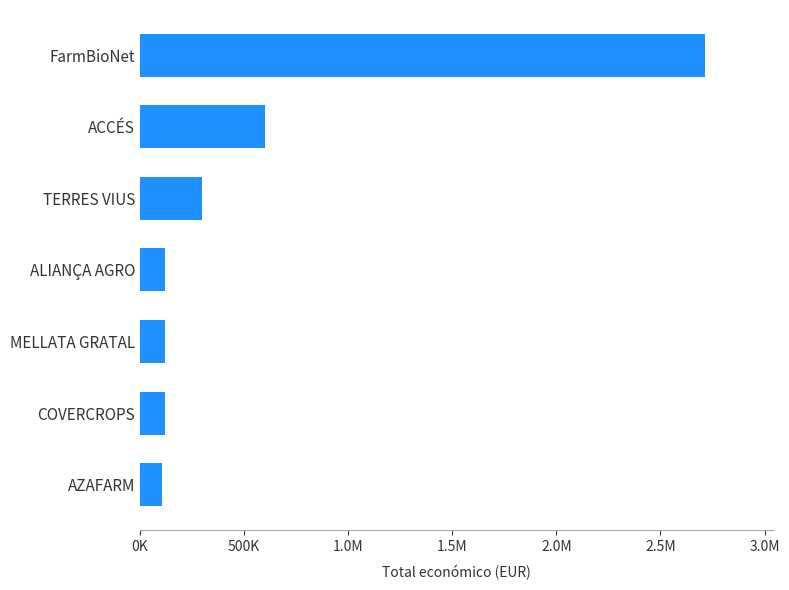

Are the bars horizontal?

Yes